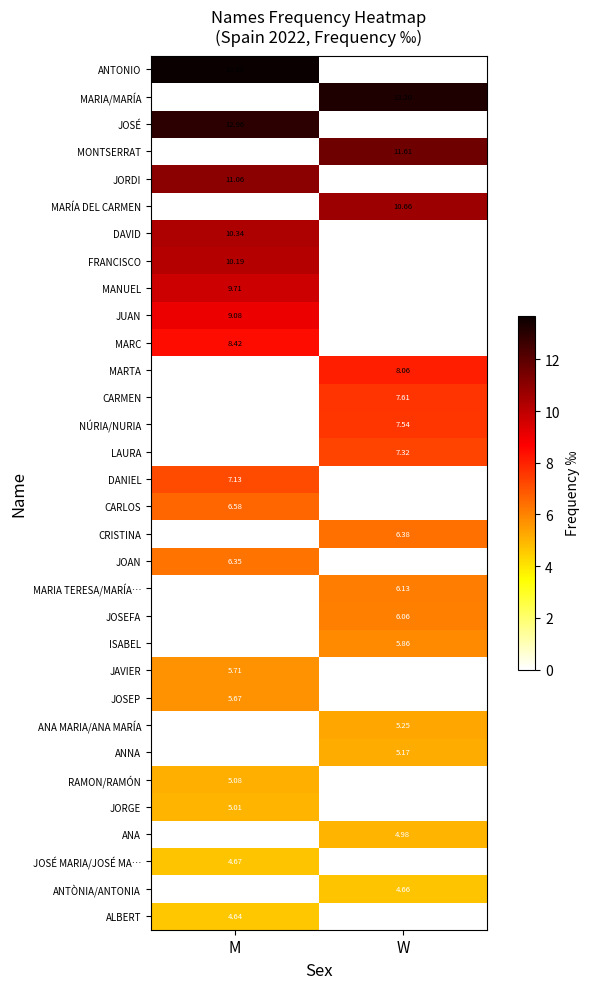

The RAMON/RAMÓN series shows 0.0 at W. True or false?

True